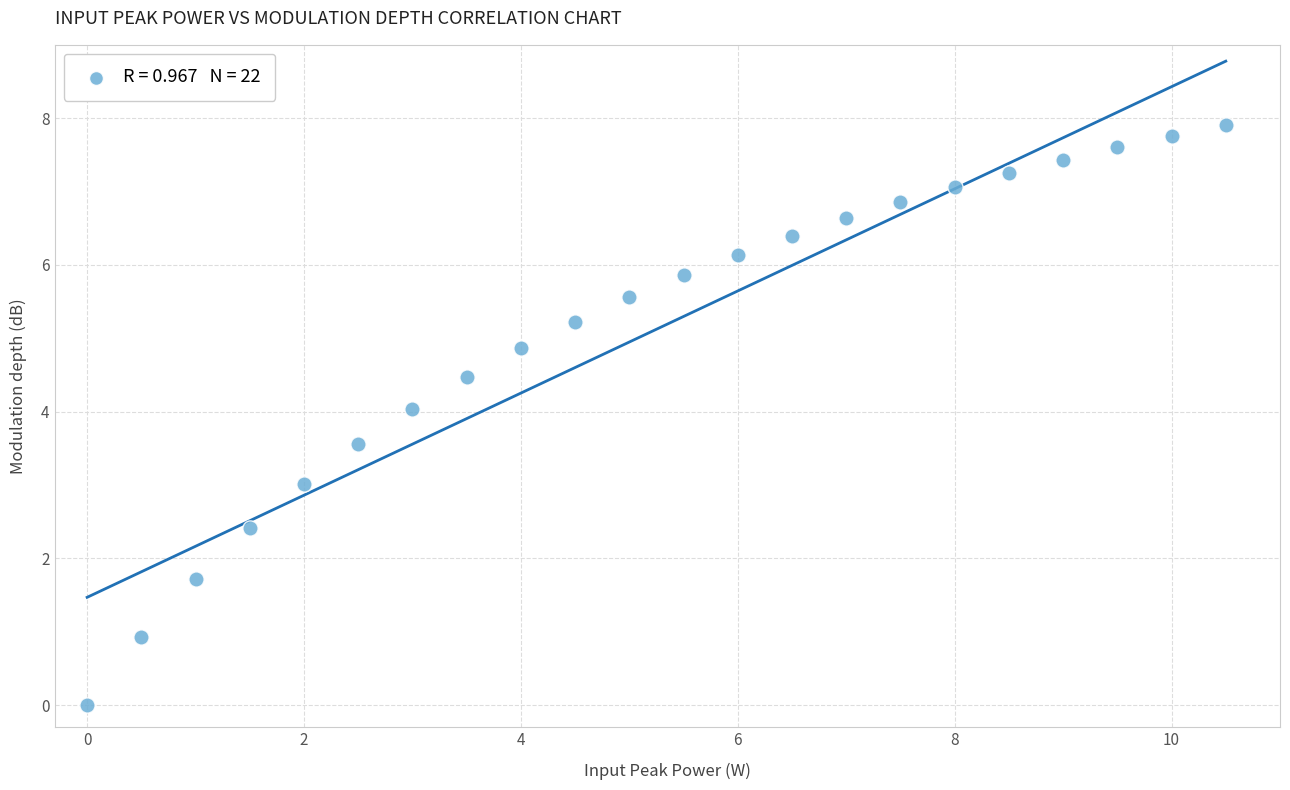

What is the range of Y values (max minus min)?

7.9